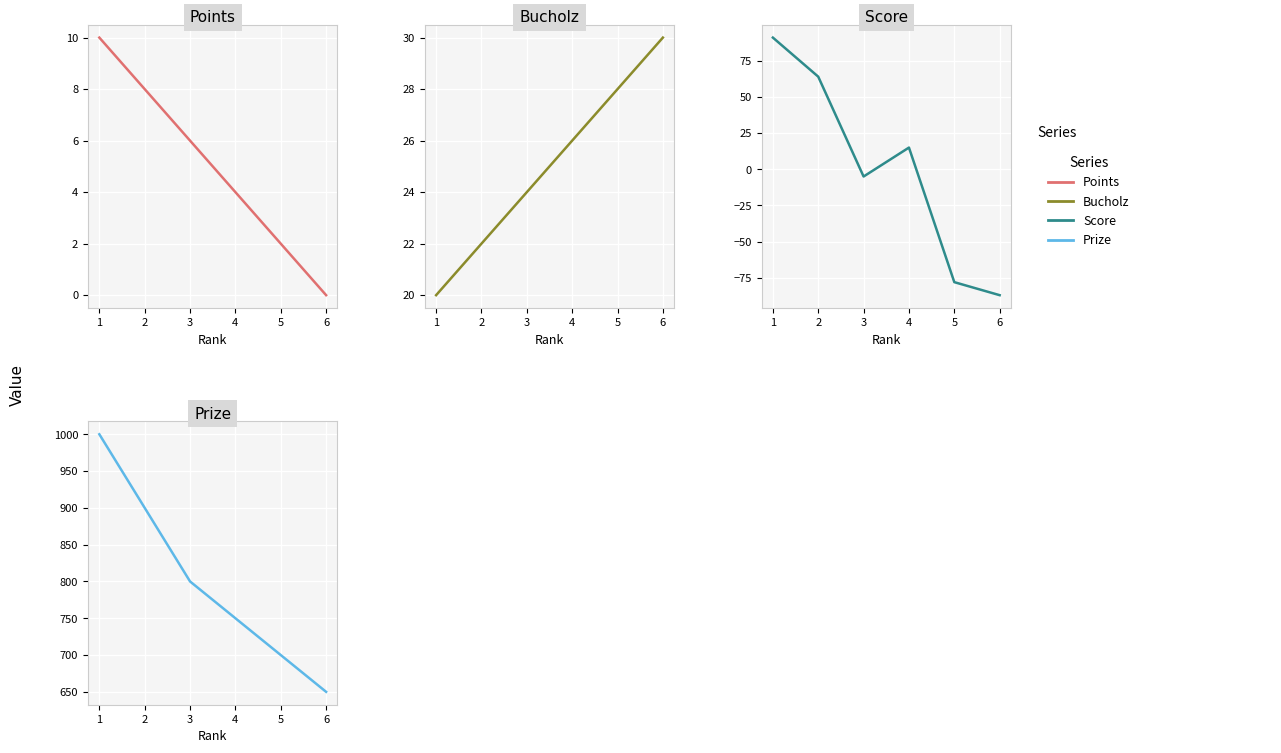

Rank the categories by Prize value from lowest to highest.

6, 5, 4, 3, 2, 1